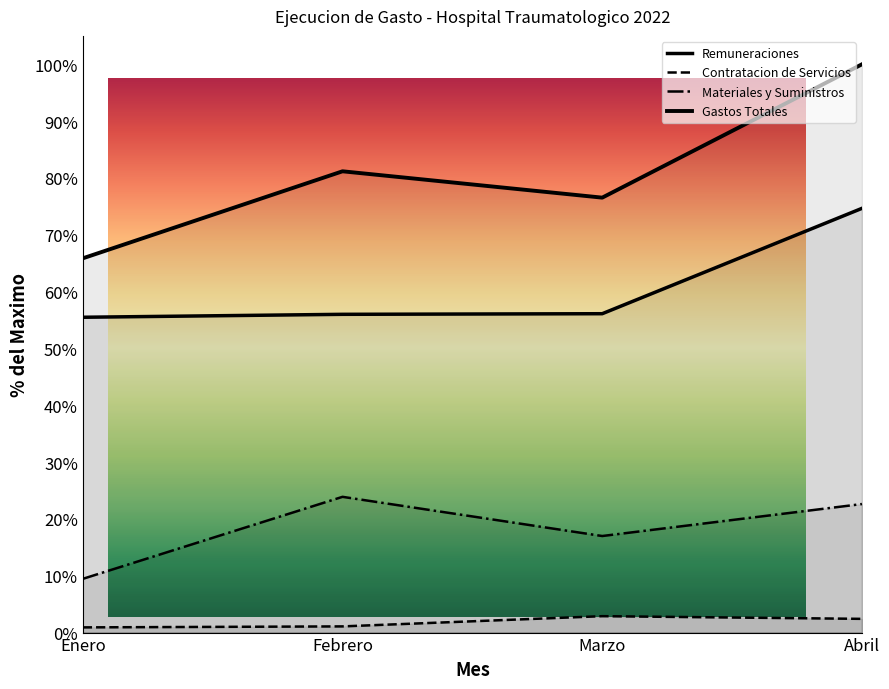

What position from the left is Marzo?

3